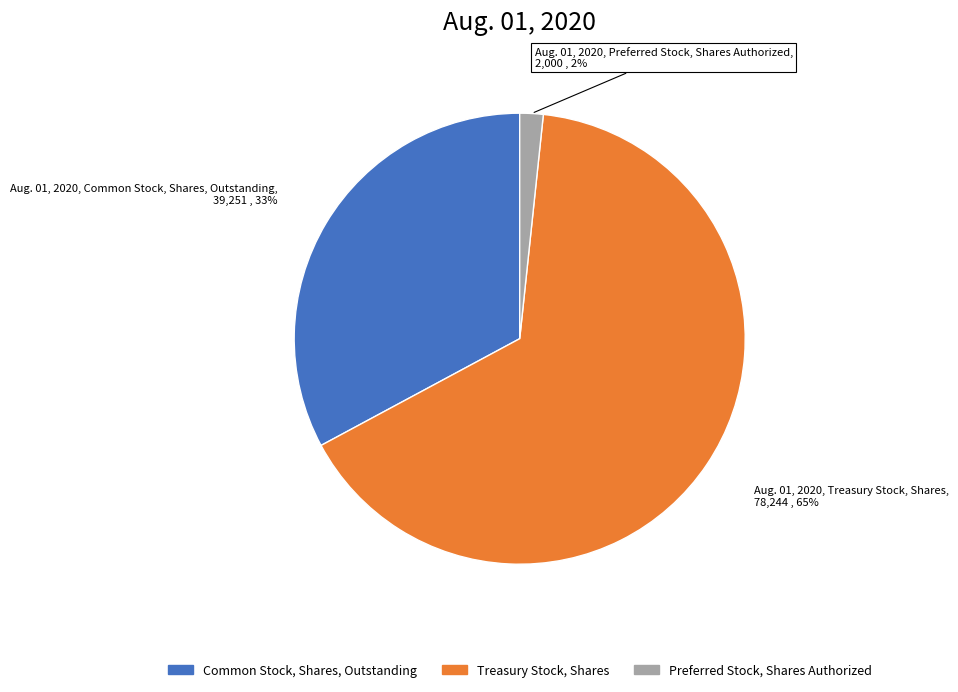

Which has a higher value, Preferred Stock, Shares Authorized or Treasury Stock, Shares?

Treasury Stock, Shares